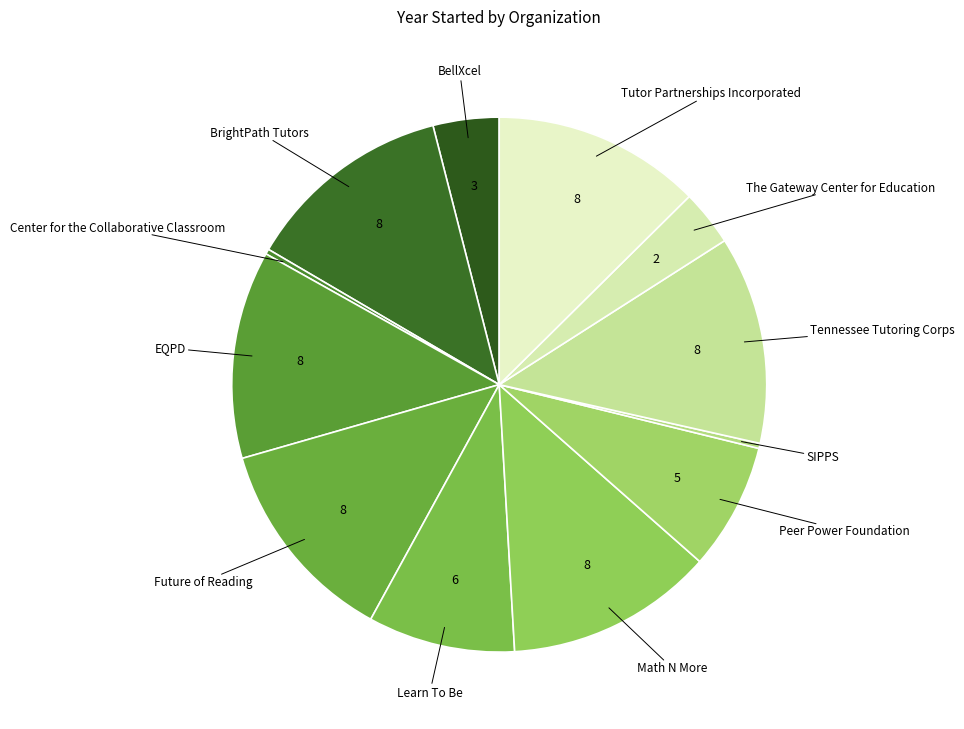

Which has a higher value, BellXcel or EQPD?

EQPD